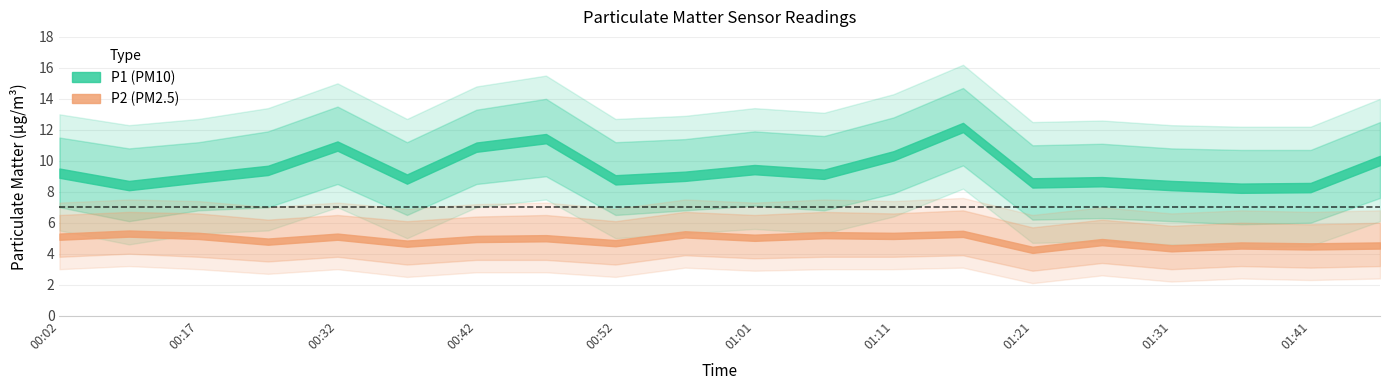

What is the difference between the maximum and minimum values in the P2 series?

1.0